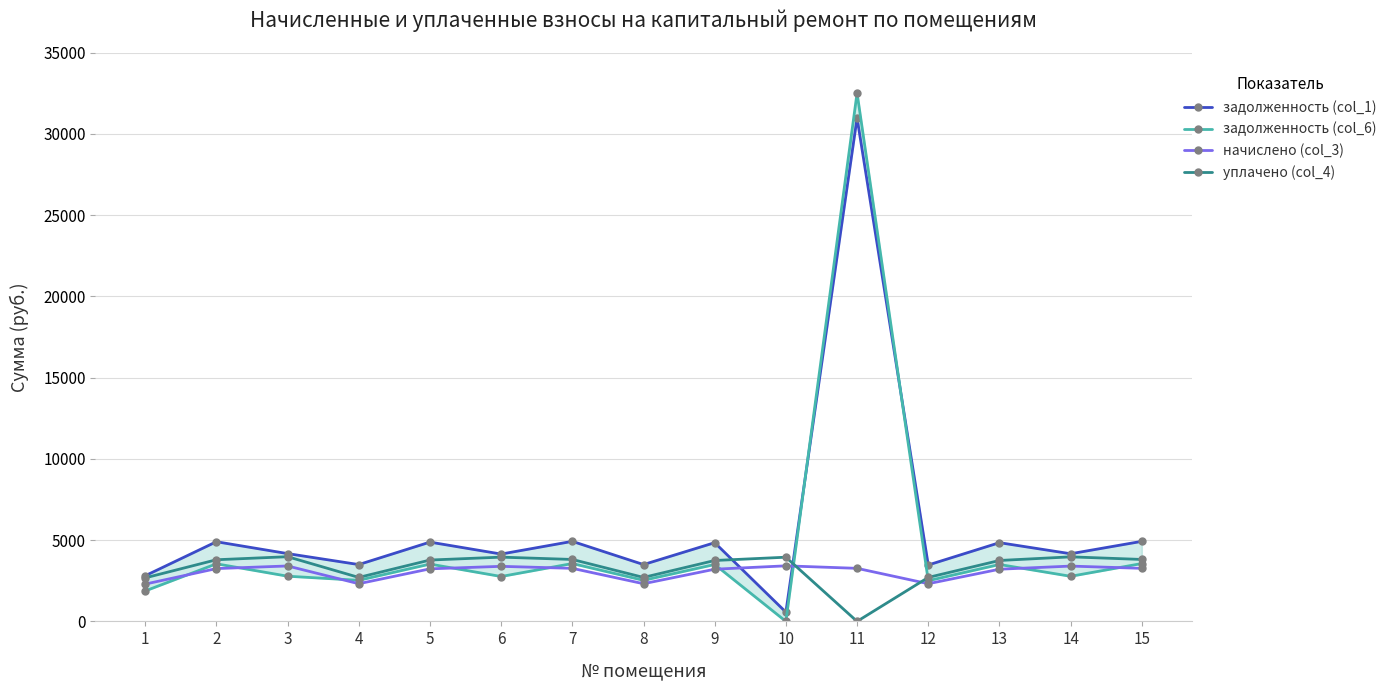

What is the difference between the уплачено (col_4) values at 12 and 6?

1247.7